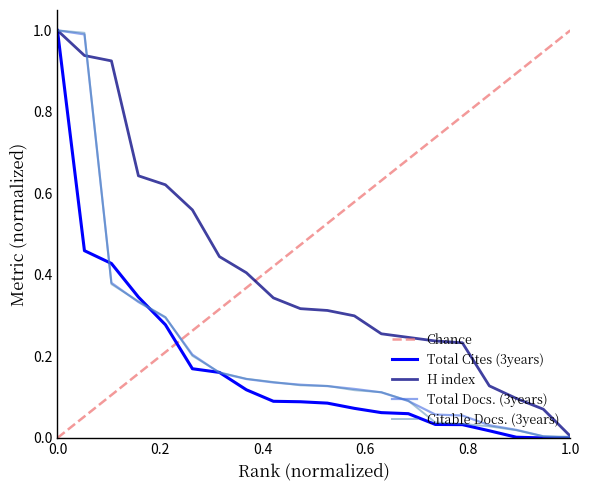

Which series ends up on top after the final intersection of Citable Docs. (3years) and Chance?

Chance